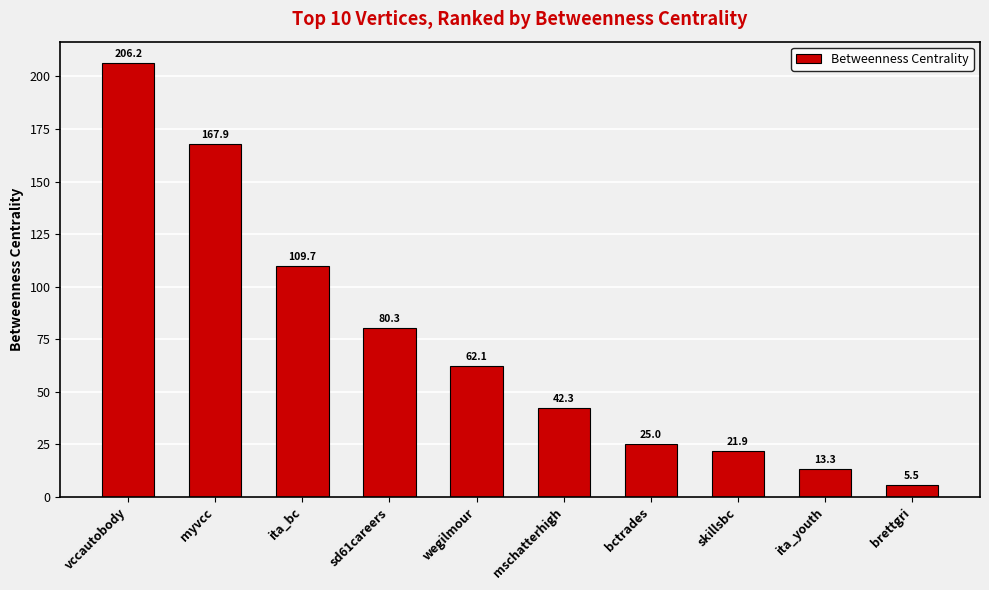

Are the bars grouped side by side (vs. stacked)?

No